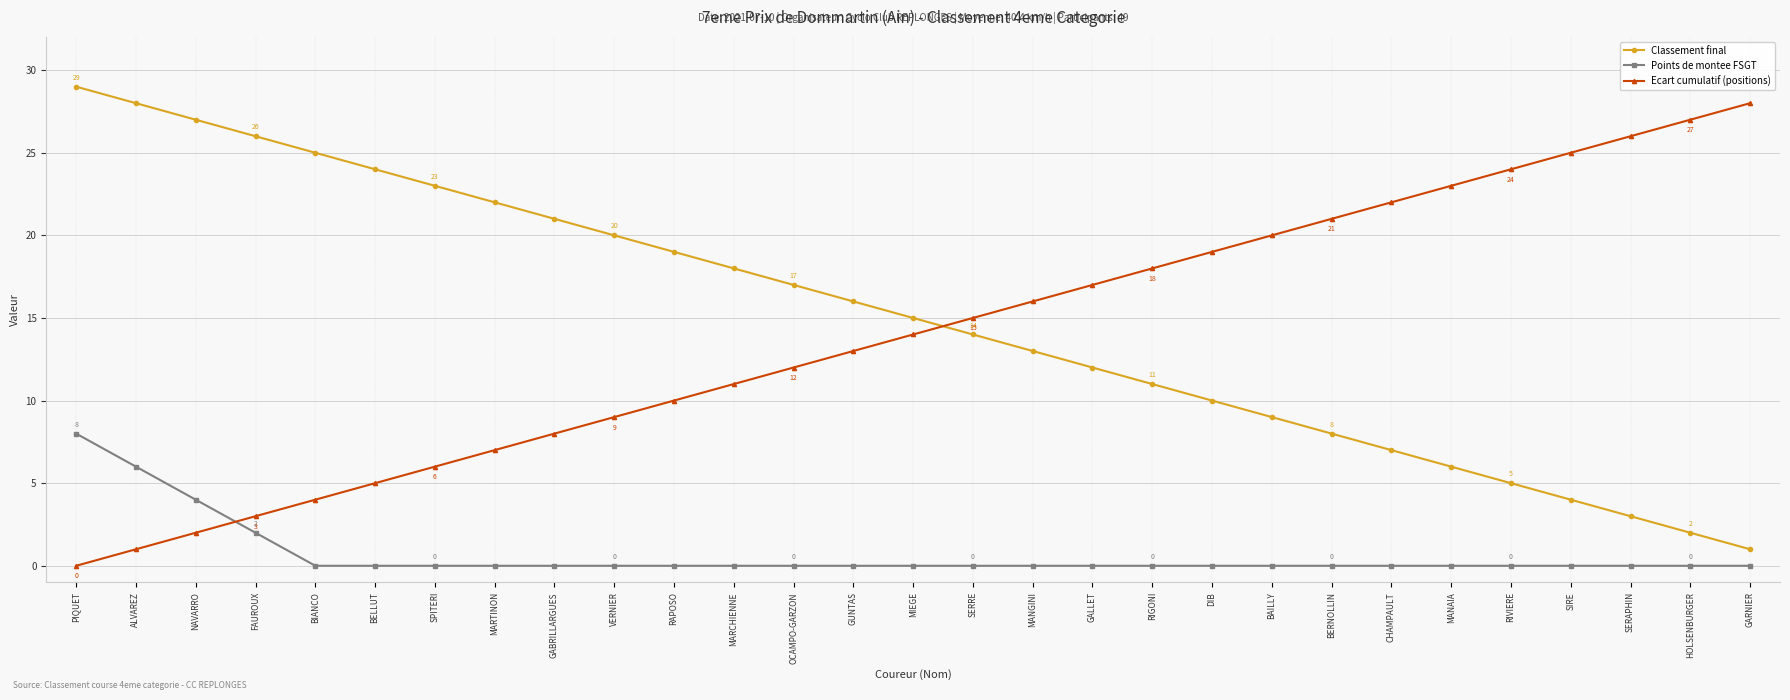

What is the approximate value of Classement final at OCAMPO-GARZON, to the nearest 10?

20